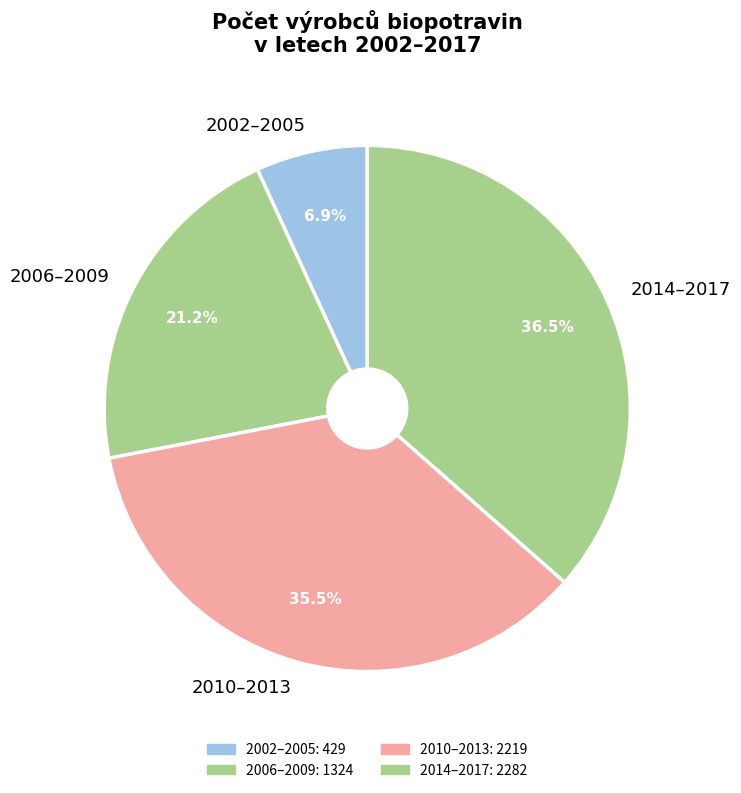

Which has a higher value, 2006–2009 or 2014–2017?

2014–2017